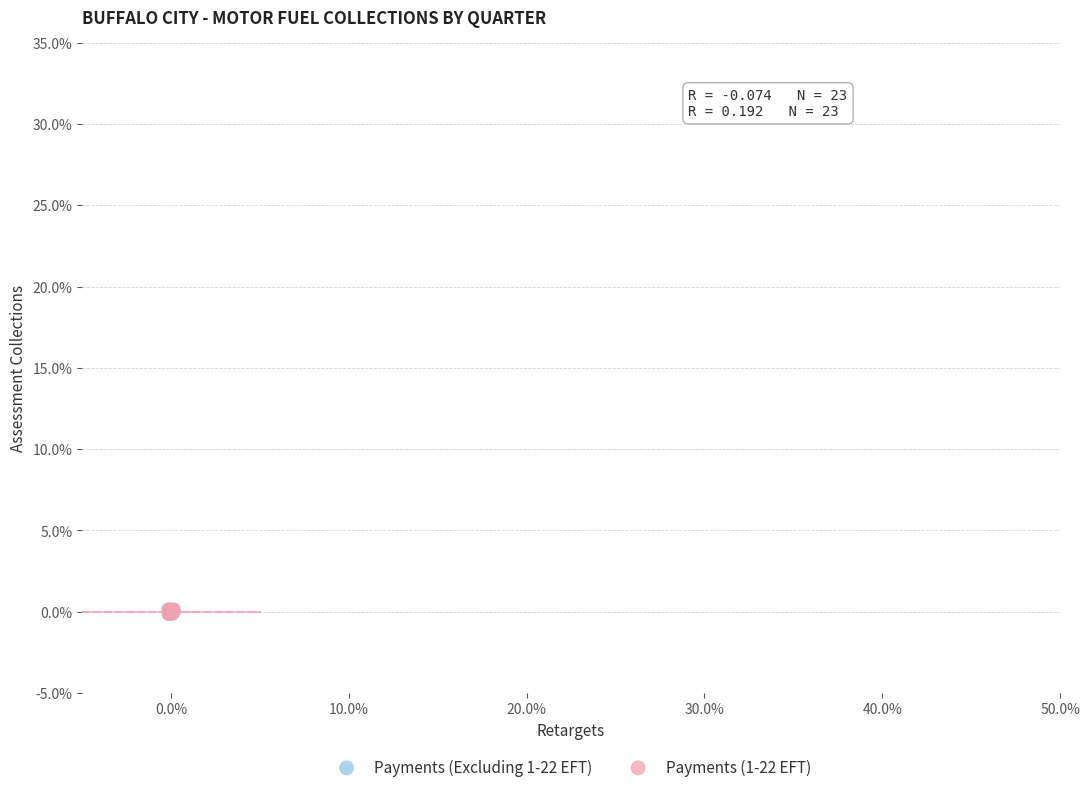

What are all the series names shown in the legend?

Payments (Excluding 1-22 EFT), Payments (1-22 EFT)